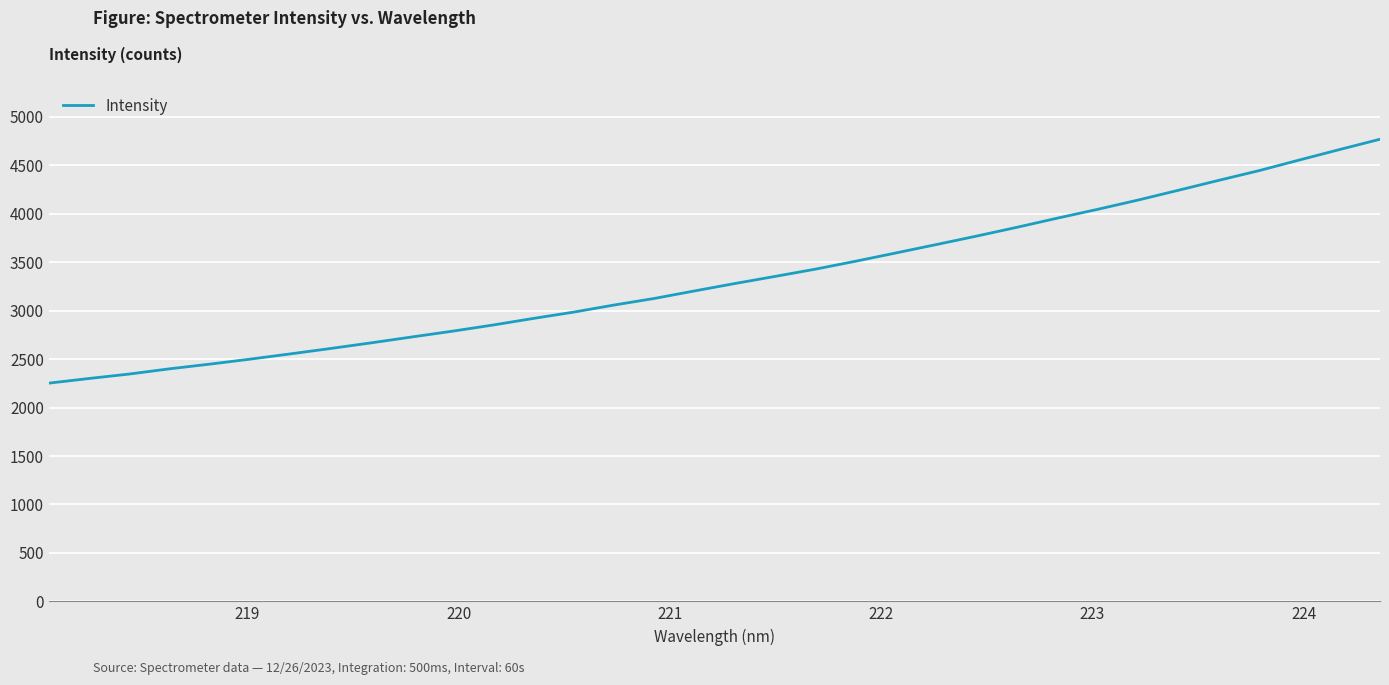

What is the difference between the maximum and minimum values?

2517.7